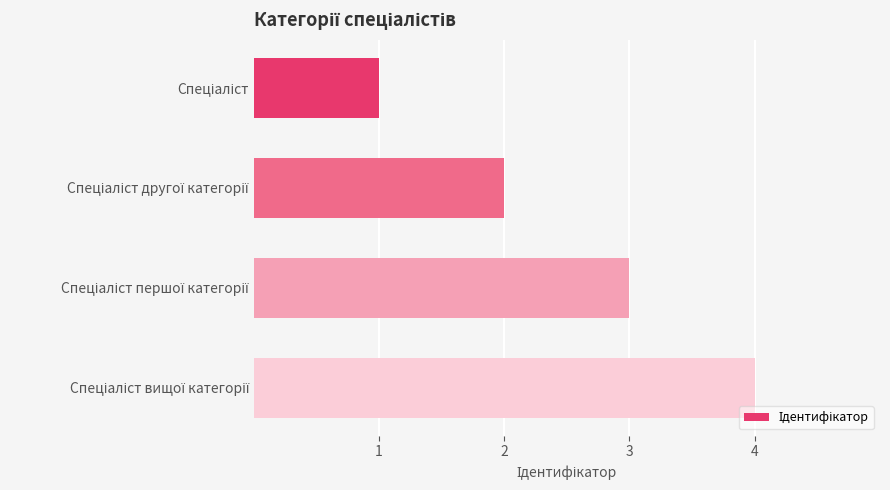

What is the maximum value shown in the chart?

4